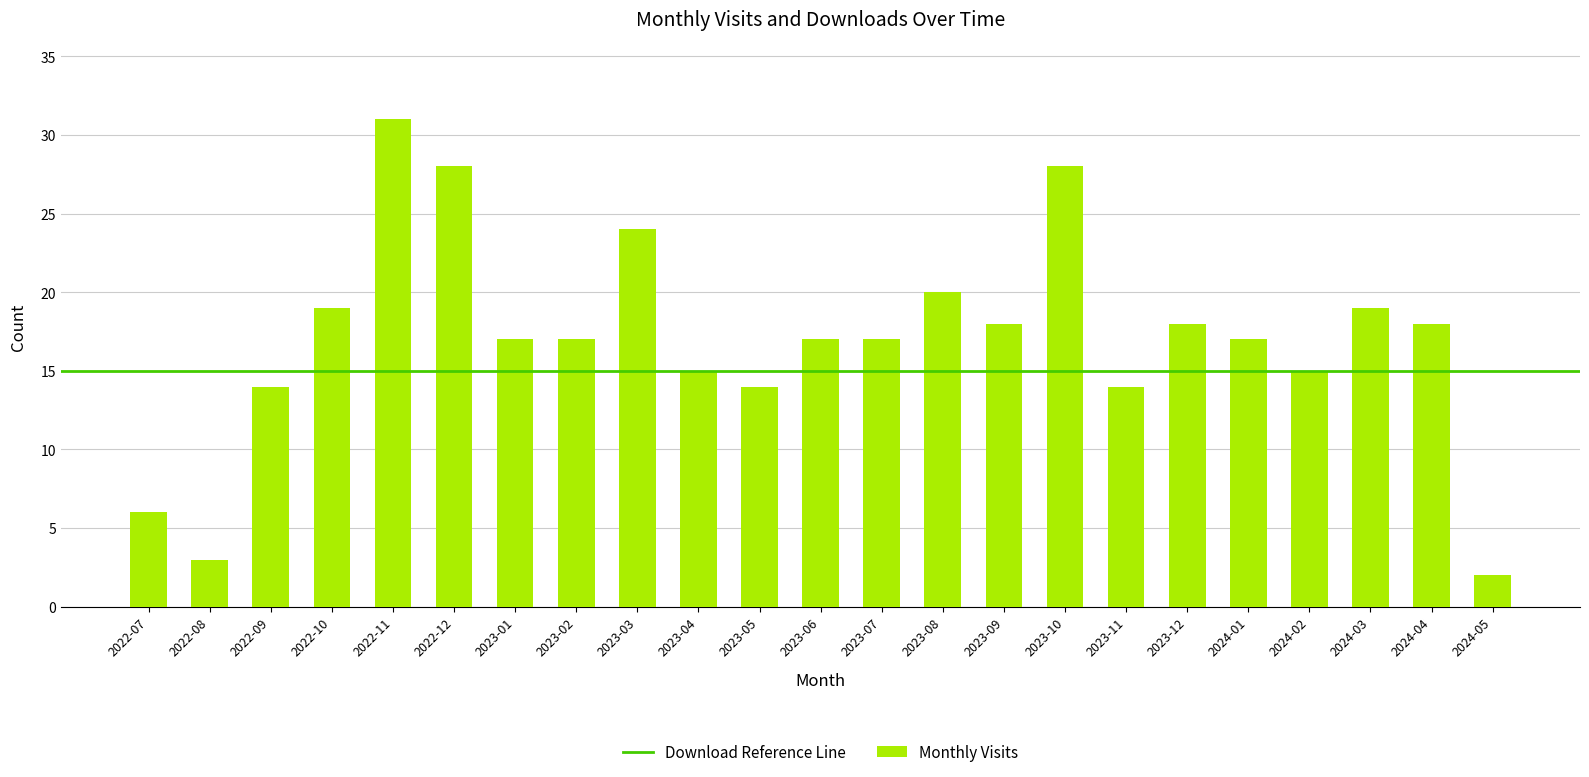

What is the difference between the values at 2023-05 and 2023-06?

3